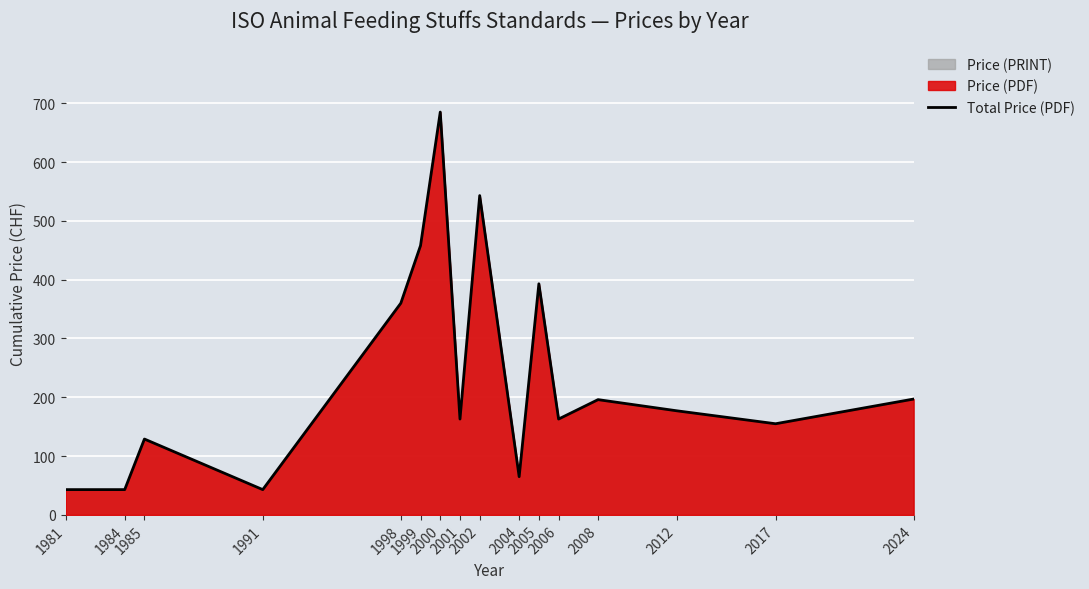

Between 2012 and 2017, which is larger?

2012